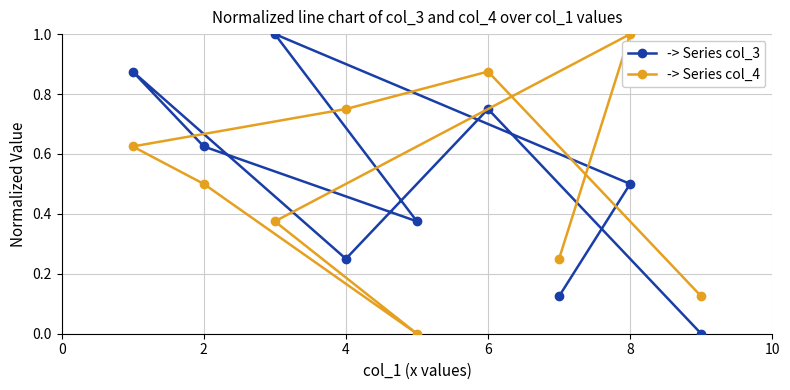

Between 2 and 4, which series saw the biggest shift?

-> Series col_3